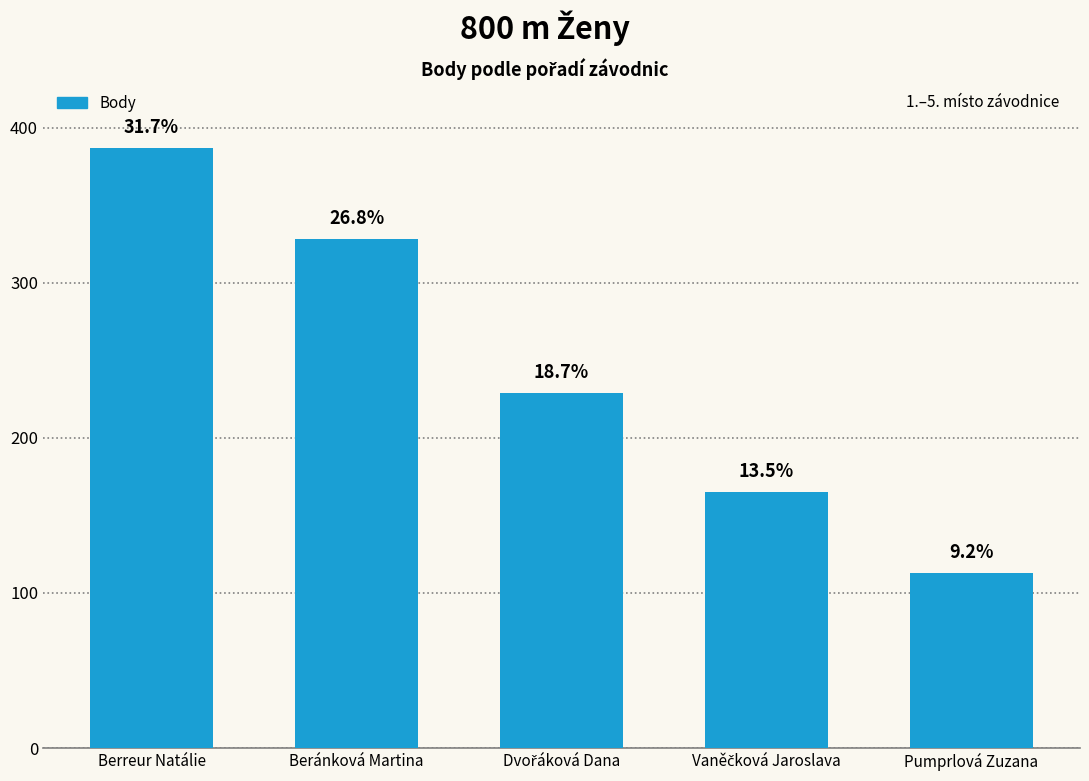

Reading left to right, what are all the values shown in this chart?

387	328	229	165	113